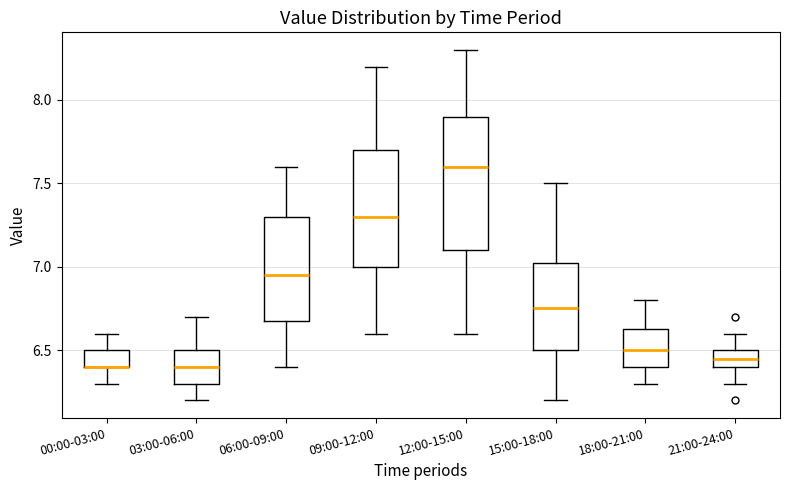

Where is the upper edge of the box for 21:00-24:00 on the y-axis? The values are not printed on the chart, so give them approximately, as read against the axis.

6.50